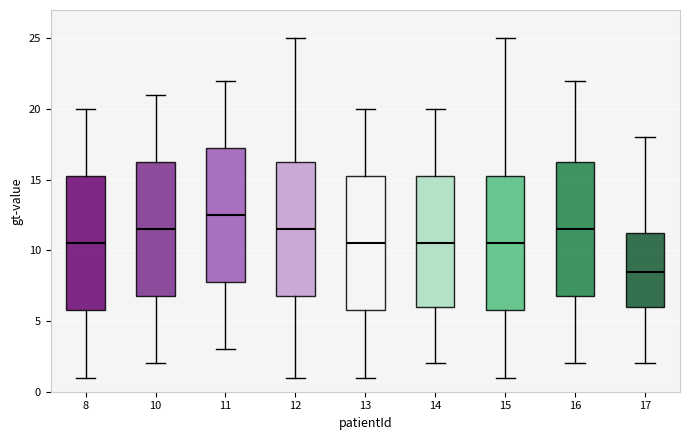

Where is the lower edge of the box at x = 15 on the y-axis? The values are not printed on the chart, so give them approximately, as read against the axis.

6.0